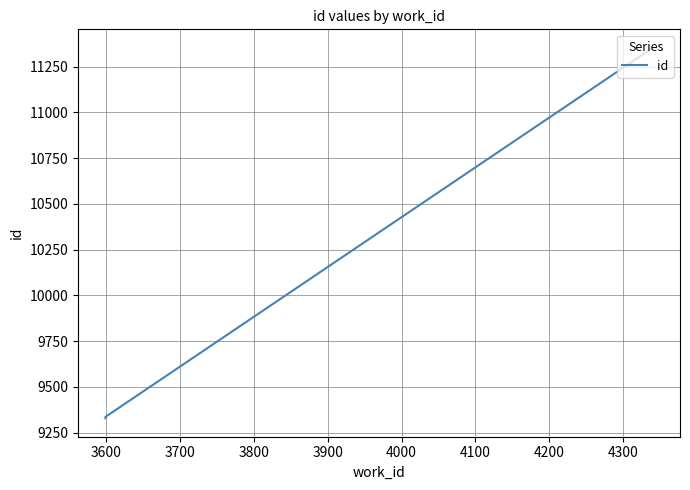

Approximately how many times larger is the value at 3700 compared to 3800?

1.0